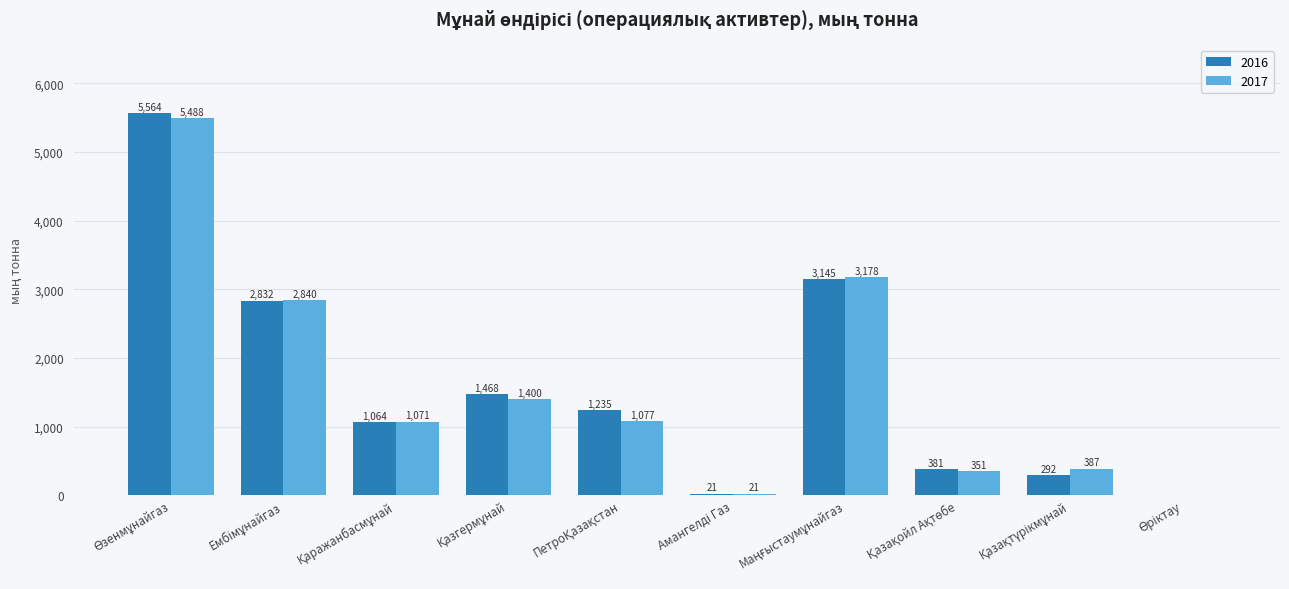

What is the highest value of the 2016 series?

5564.2